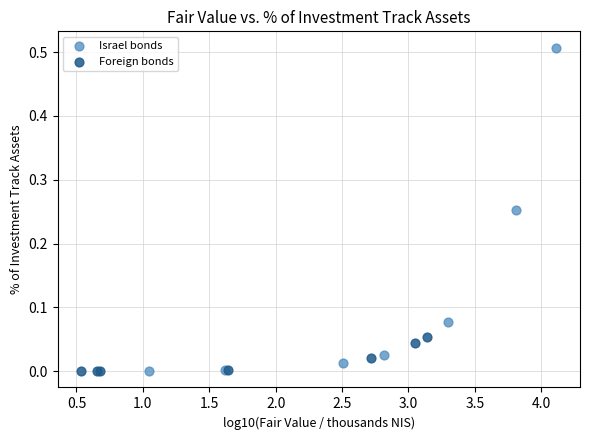

Which series contains the highest Y value?

Israel bonds